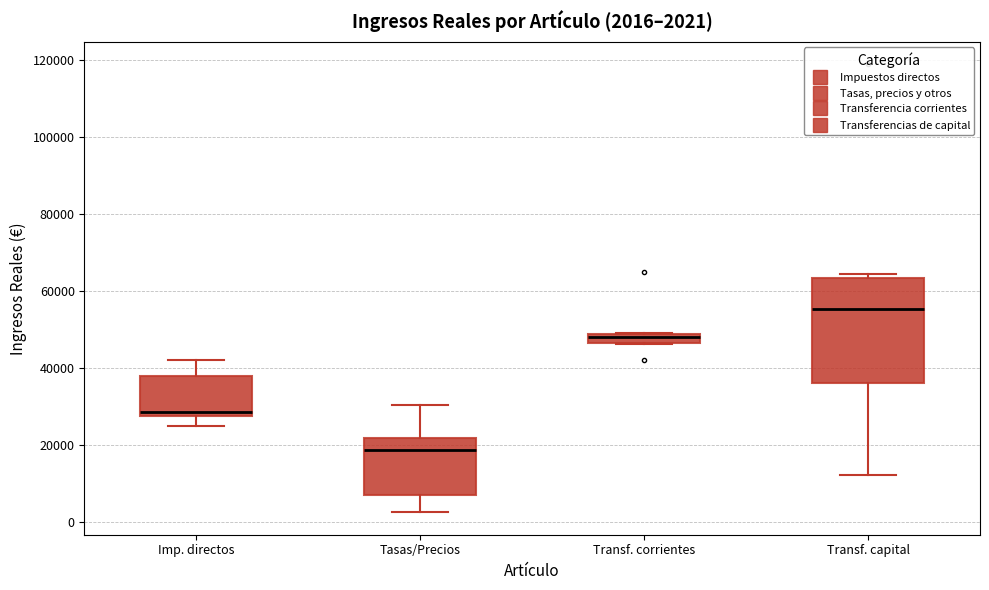

Which box has the lowest median line?

Tasas/Precios